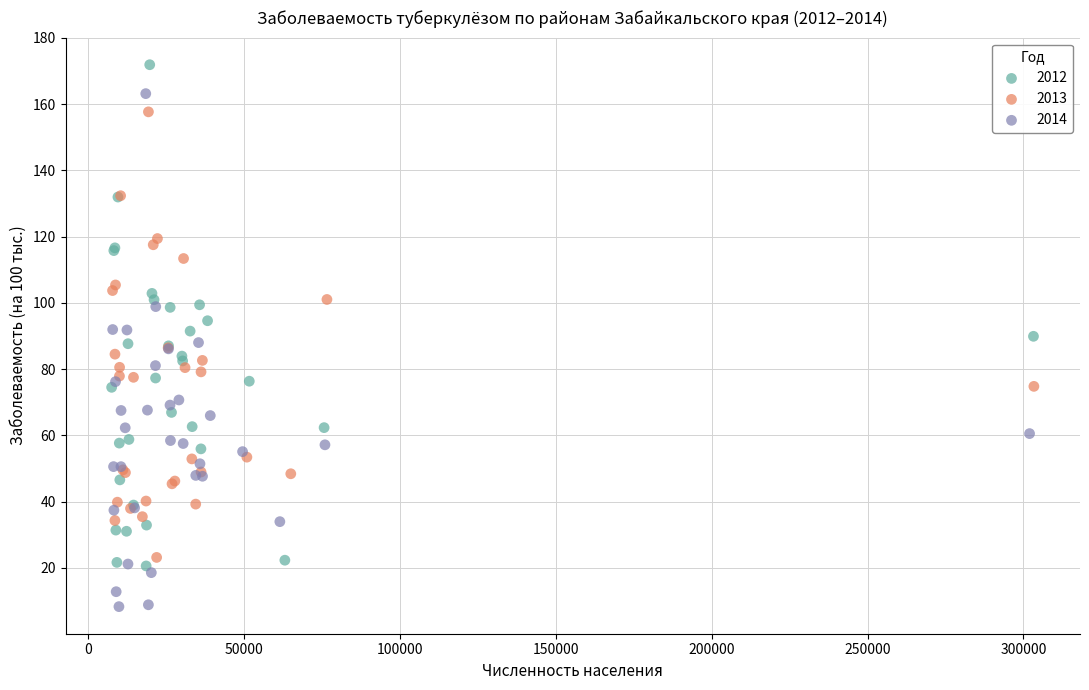

Which series has the largest Y range (max minus min)?

2014